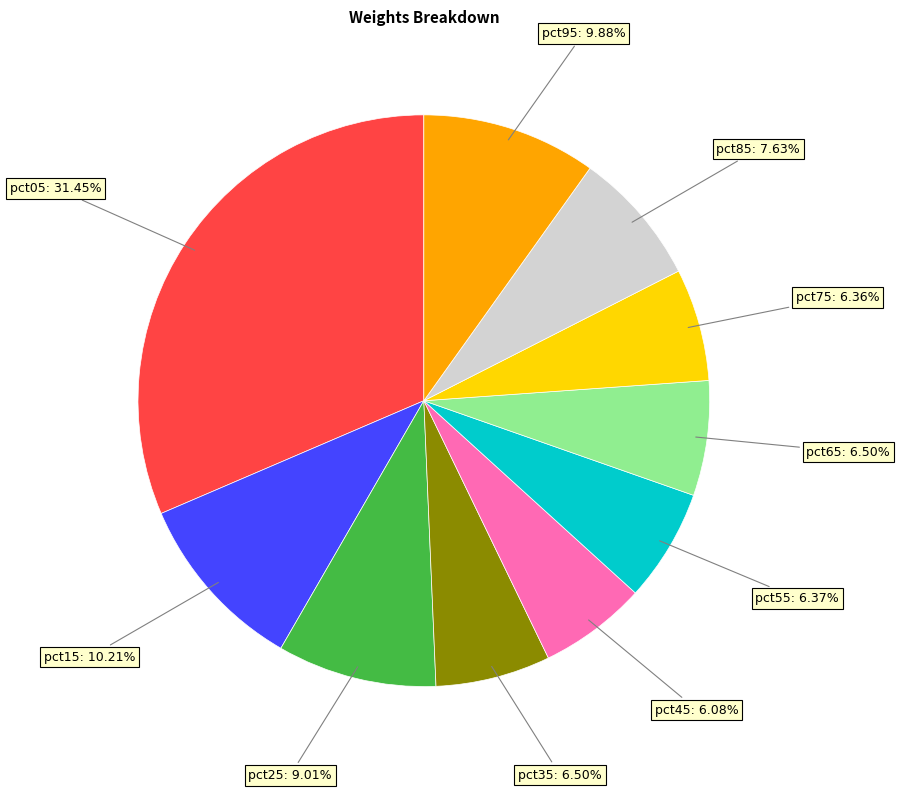

Is there any slice that represents more than half of the pie?

No